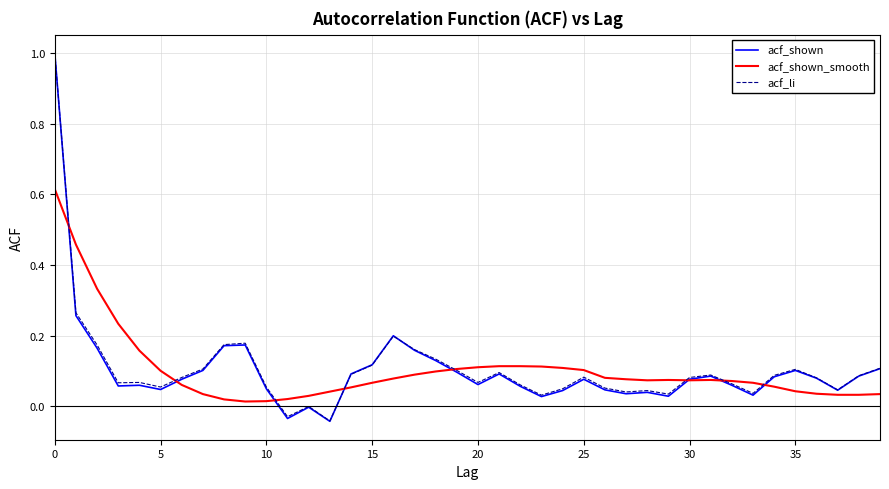

Which series has the widest spread of values?

acf_shown